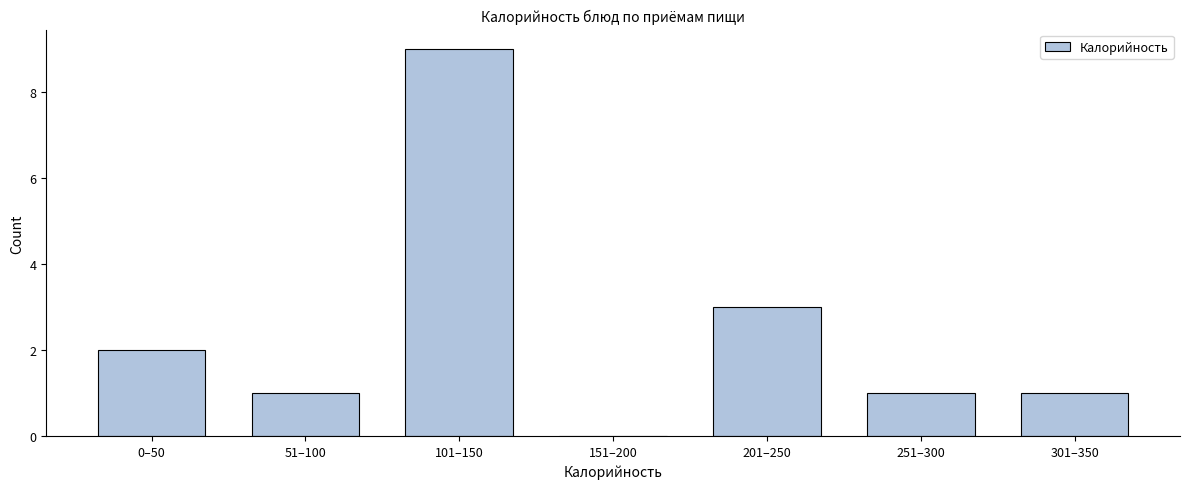

Reading right to left, extract all data points from this chart.

301–350=1	251–300=1	201–250=3	151–200=0	101–150=9	51–100=1	0–50=2